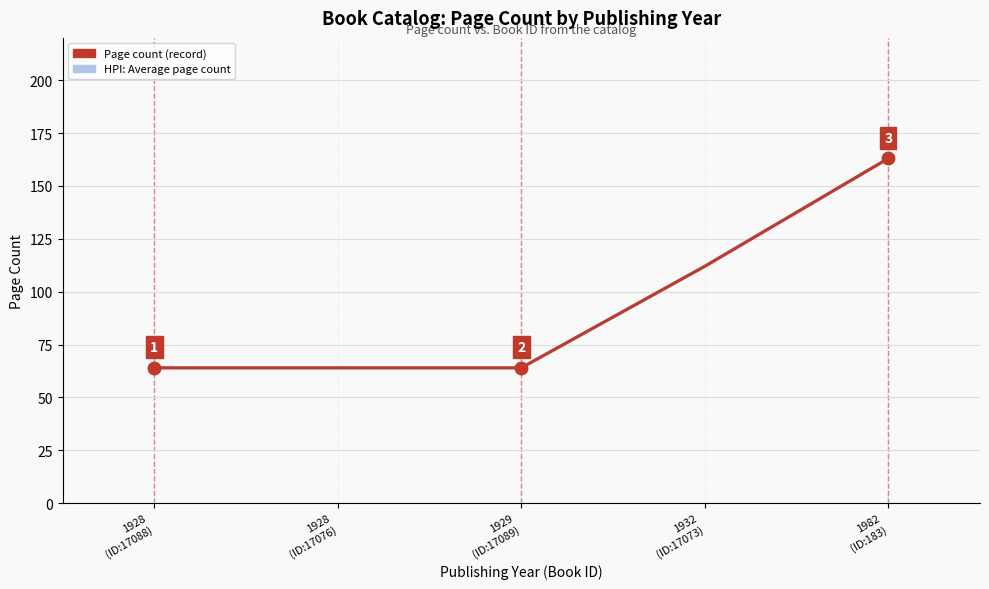

True or false: Page count (record) has a value of 13 at 1928
(ID:17088).

False